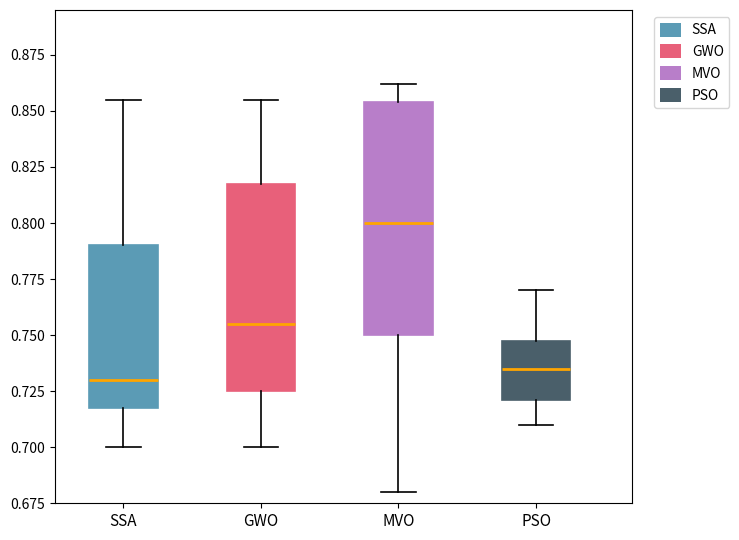

Comparing the boxes themselves (not the whiskers), which one is the tallest?

MVO